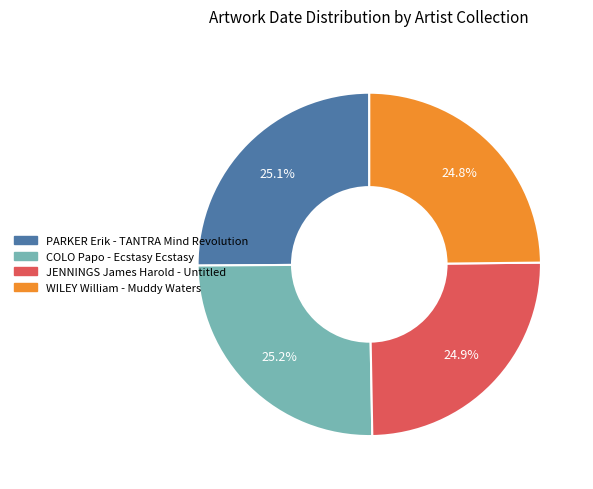

Is WILEY William - Muddy Waters the majority of the pie?

No